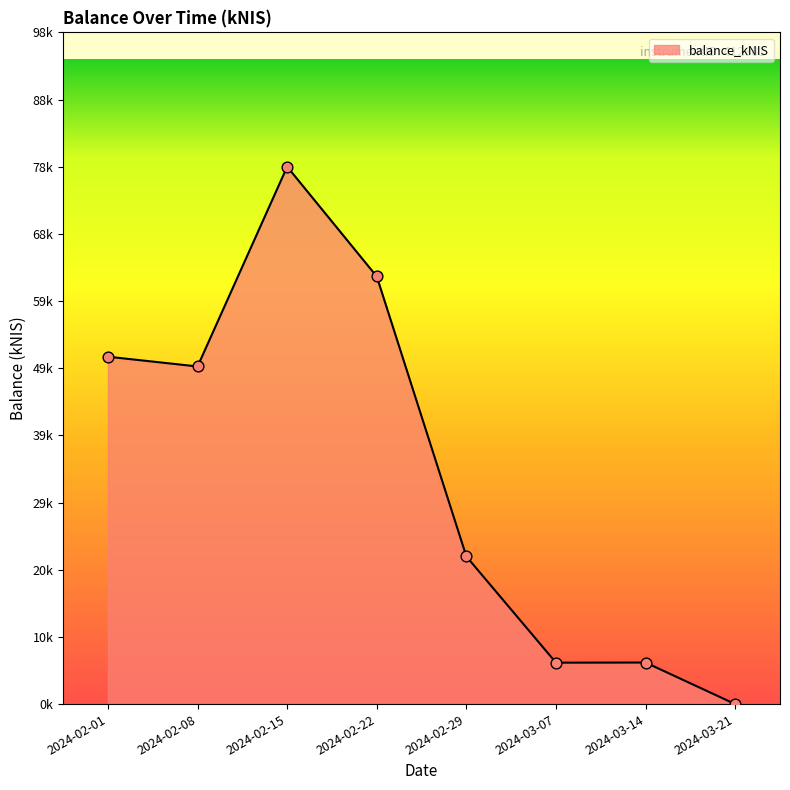

Between 2024-02-29 and 2024-02-08, which is larger?

2024-02-08